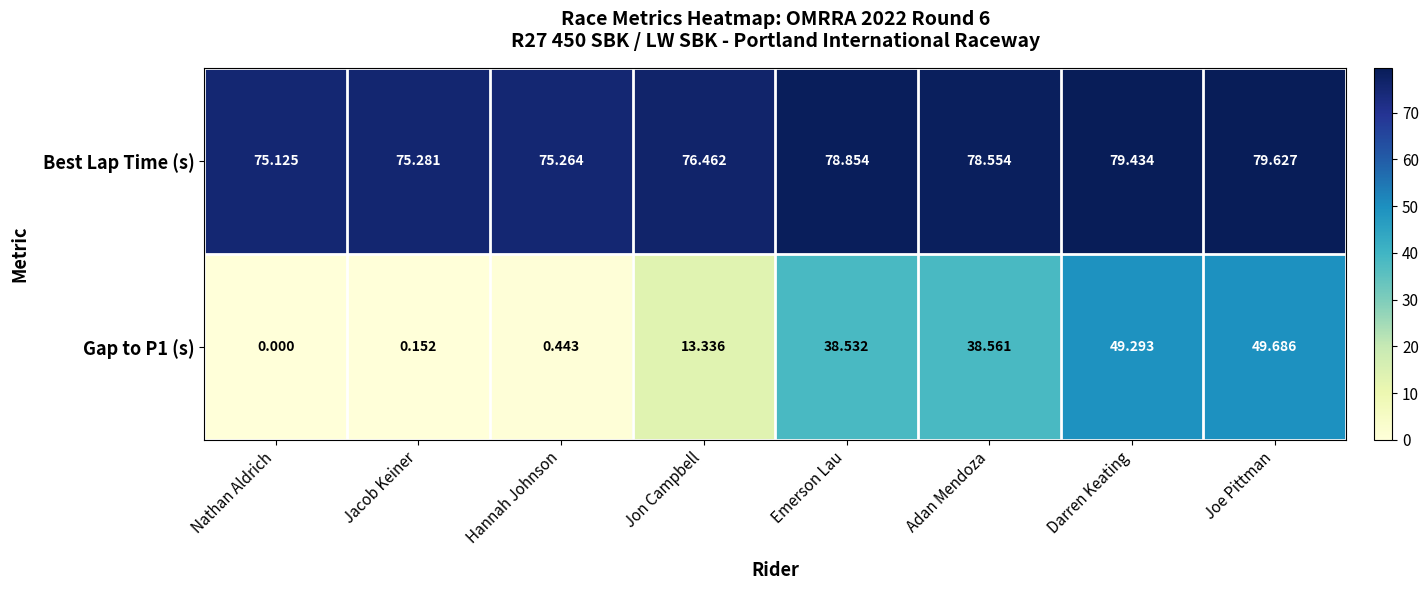

Between Hannah Johnson and Joe Pittman, which series saw the biggest shift?

Gap to P1 (s)